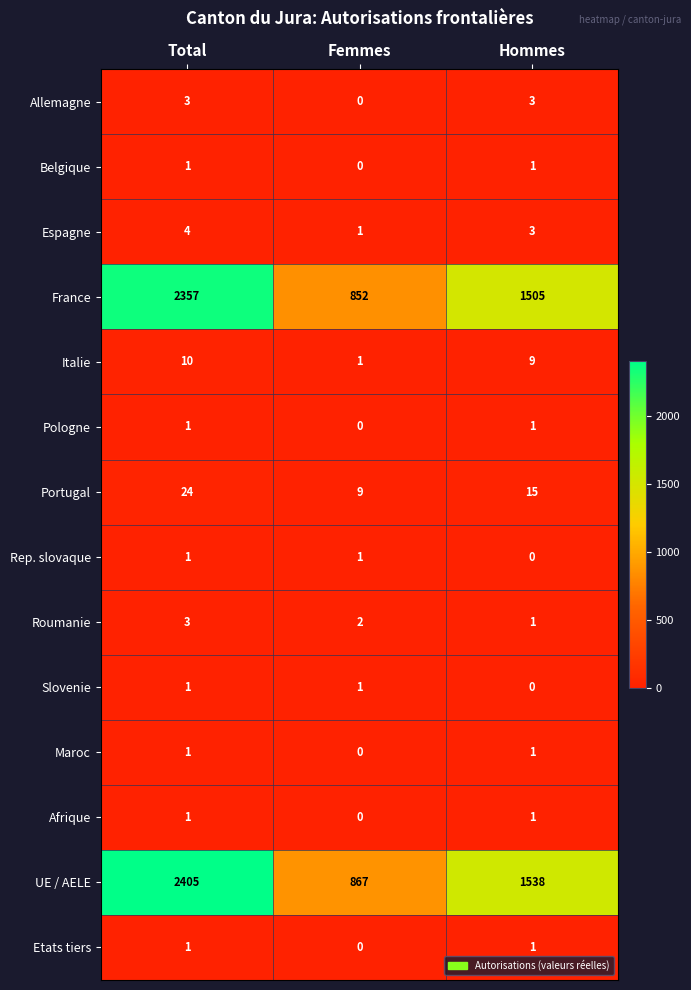

List the labels in order of UE / AELE value, smallest first.

Femmes, Hommes, Total